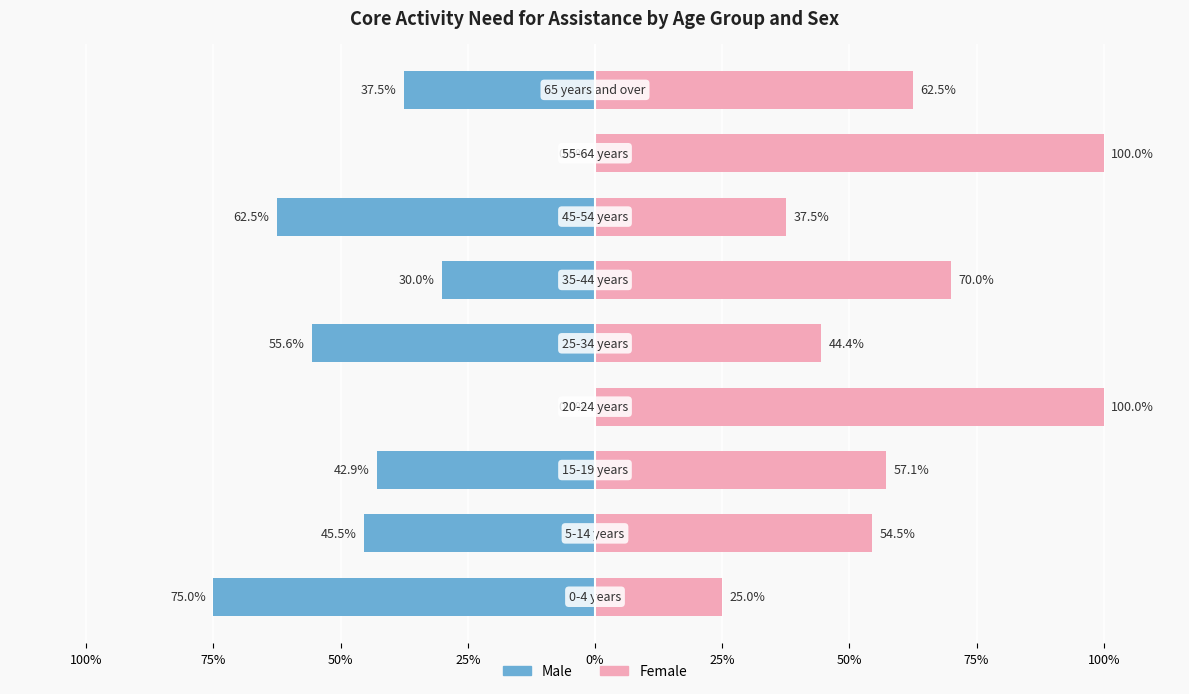

Which series has the largest total across all categories?

Female